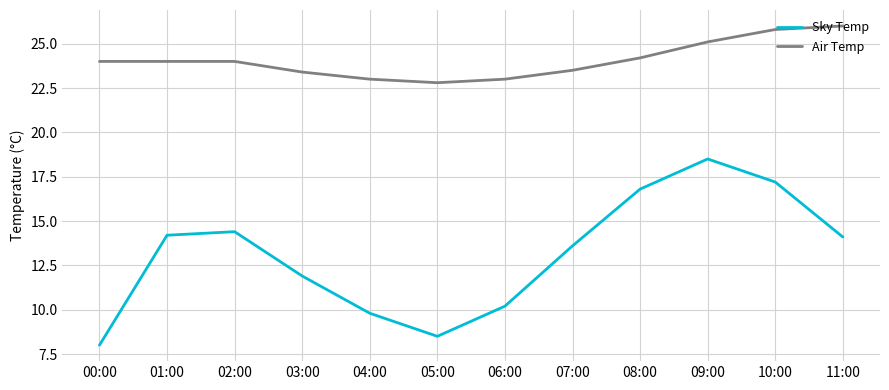

What is the approximate value of Air Temp at 05:00?

22.8